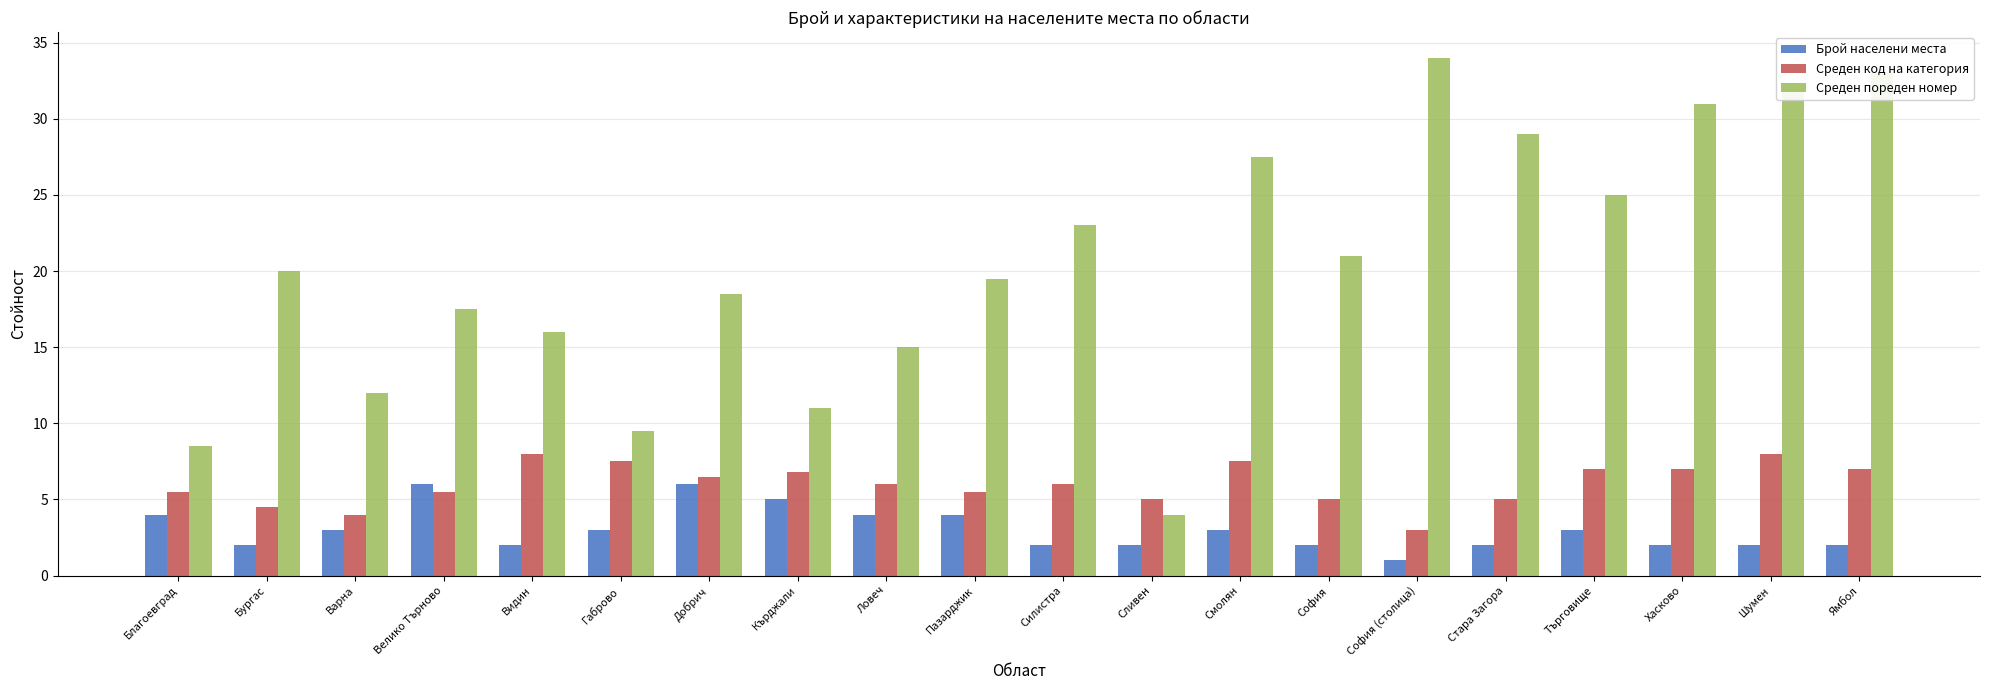

What position from the left is Пазарджик?

10